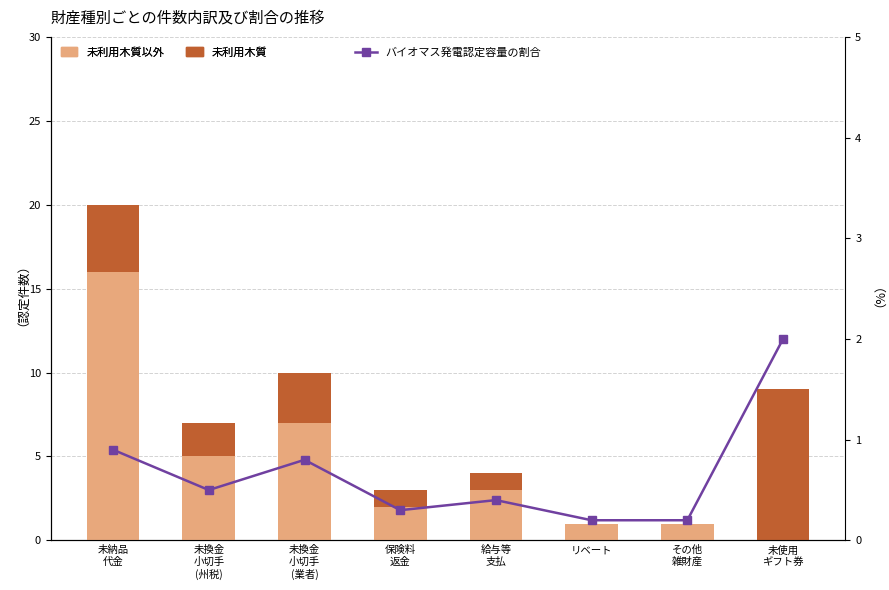

What is the sum of all 未利用木質以外 values?

35.0